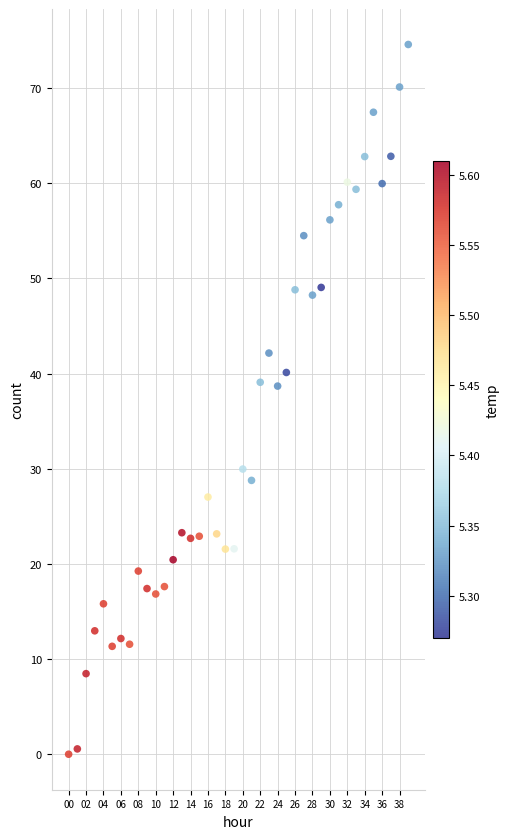

What is the range of Y values (max minus min)?

74.6